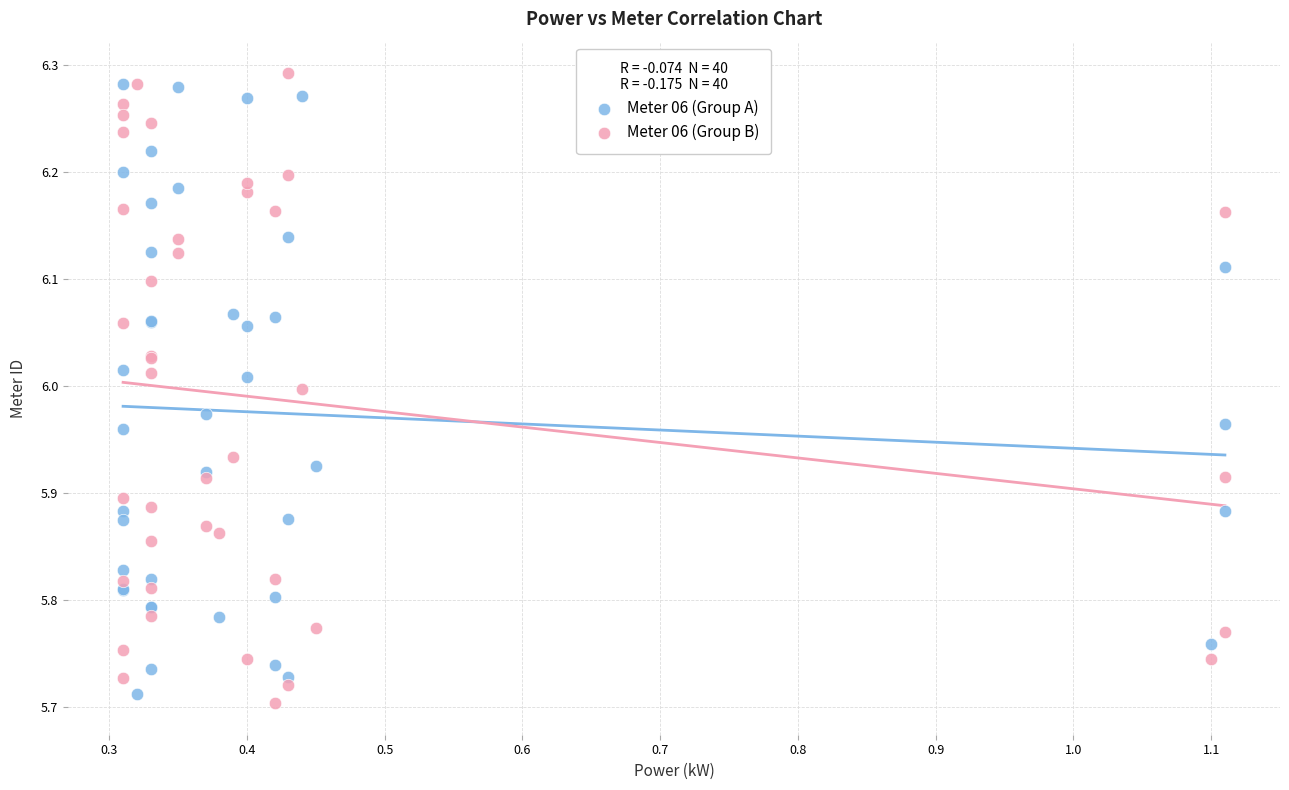

Which series has the largest Y range (max minus min)?

Meter 06 (Group B)